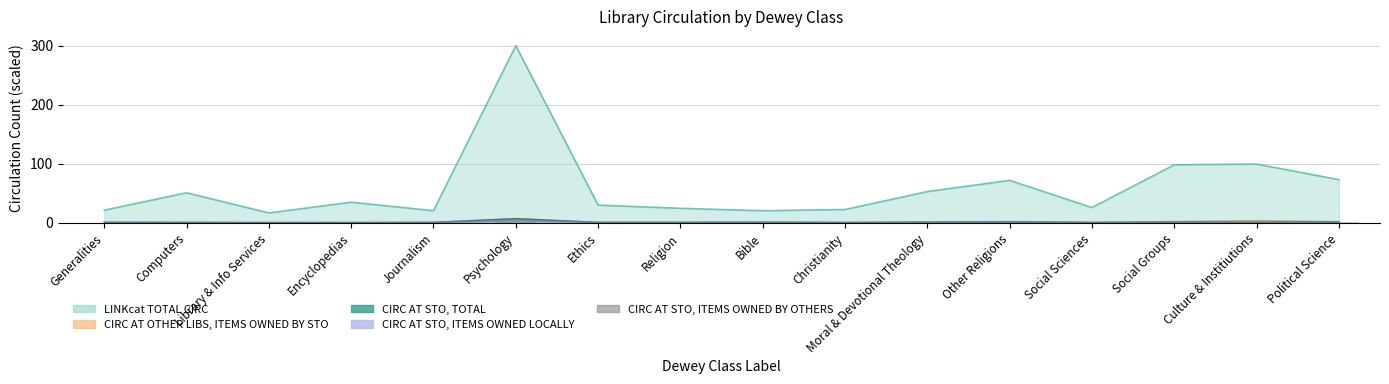

Is it true that the value at Christianity is 0.1?

False